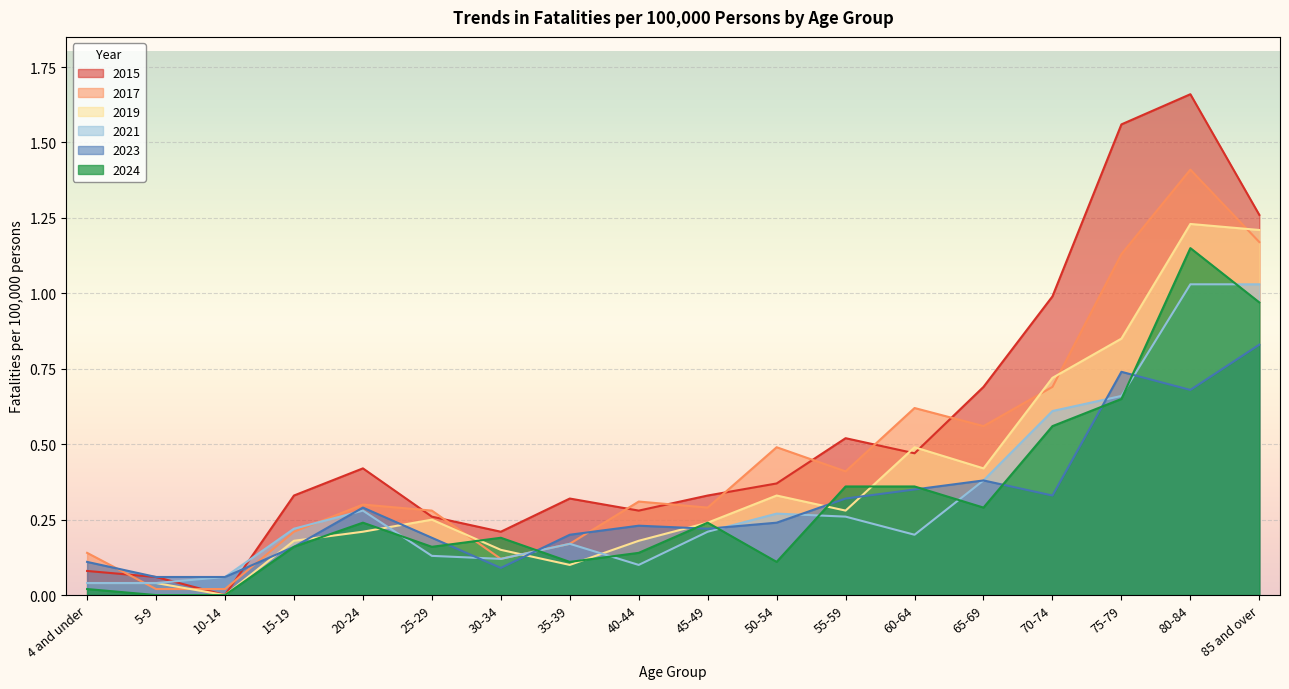

Rank the series by their maximum value, from lowest to highest.

2023, 2021, 2024, 2019, 2017, 2015